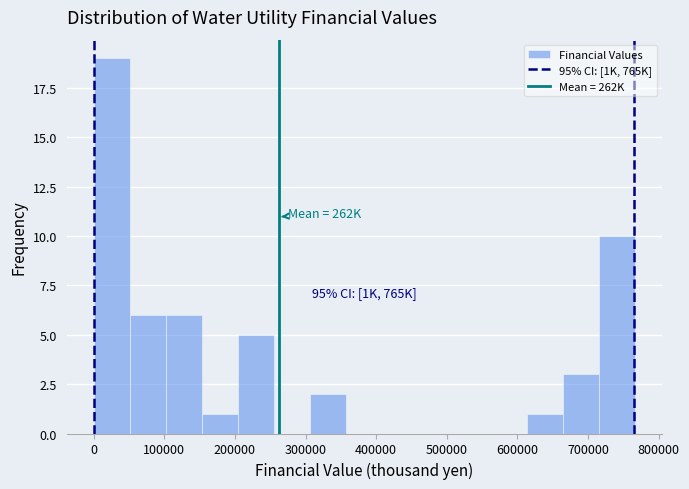

Which range on the x-axis has the tallest bar?

0 to 50000